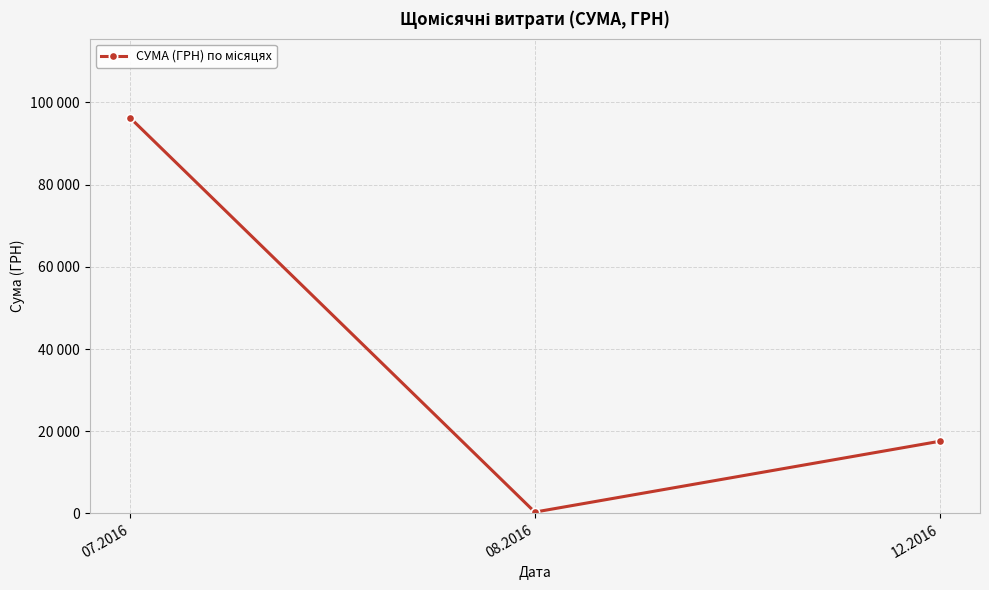

Rank the categories by value from highest to lowest.

07.2016, 12.2016, 08.2016